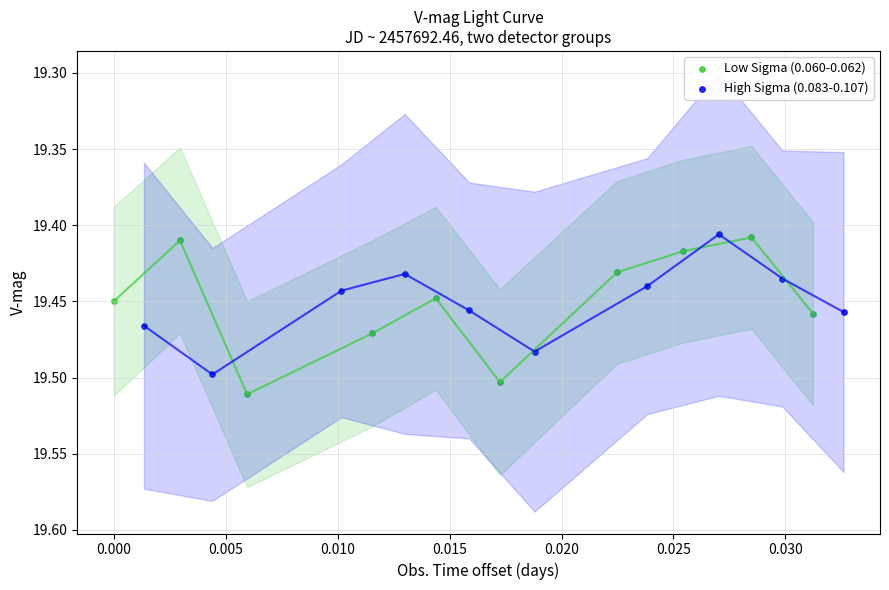

Which series contains the highest Y value?

Low Sigma (0.060-0.062)